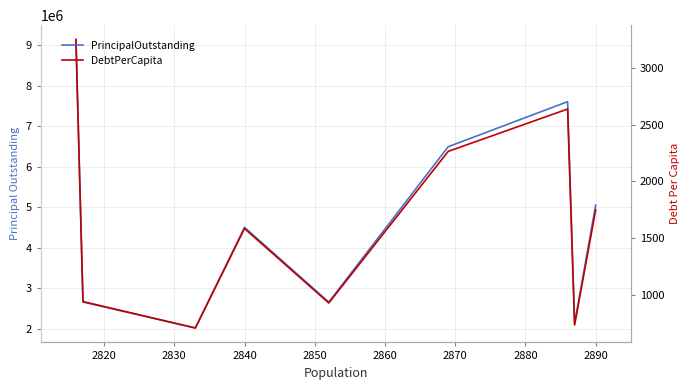

Which label corresponds to the smallest value in the chart?

2830